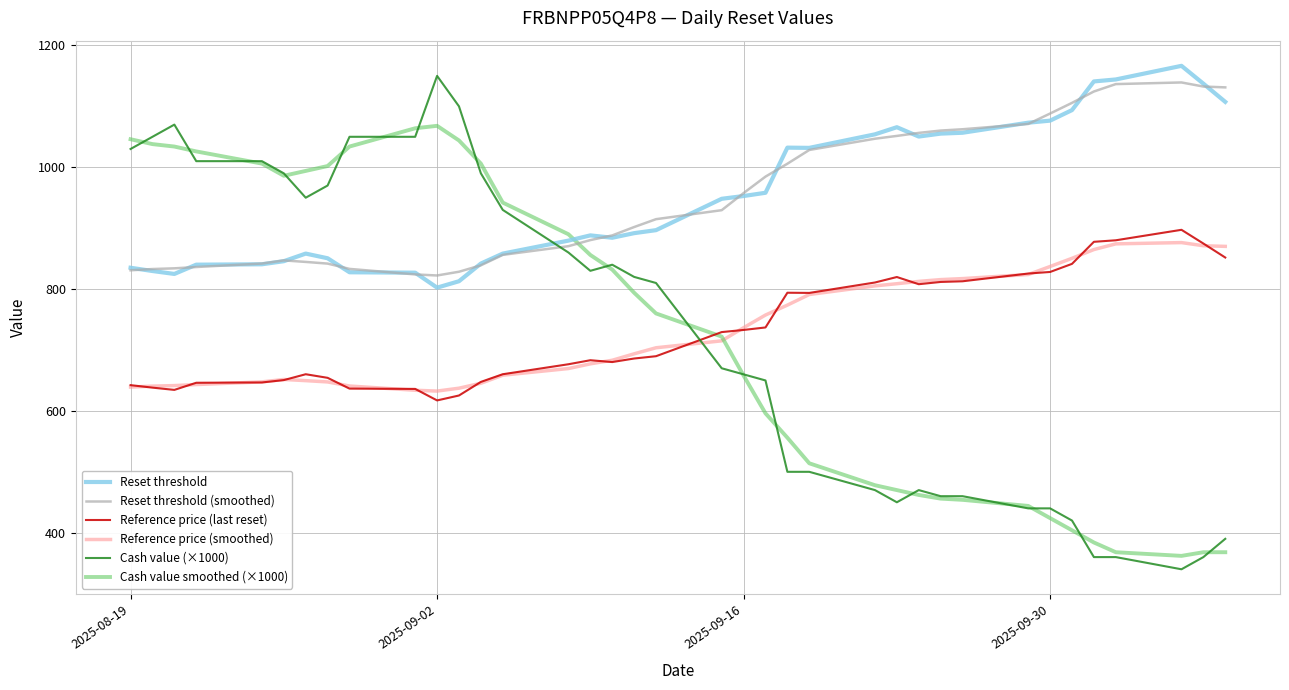

What is the smallest value displayed?

340.0